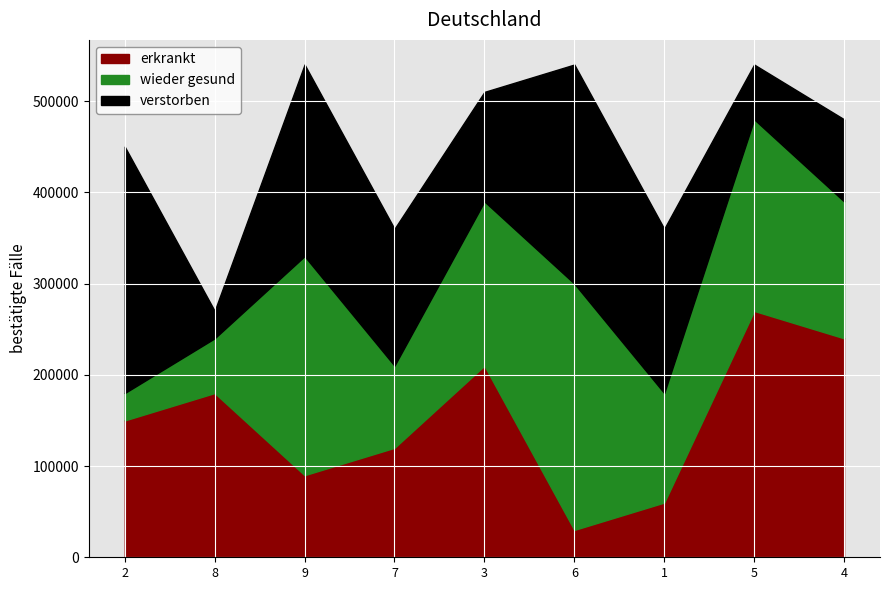

What is the label of the 8th point from the right?

8